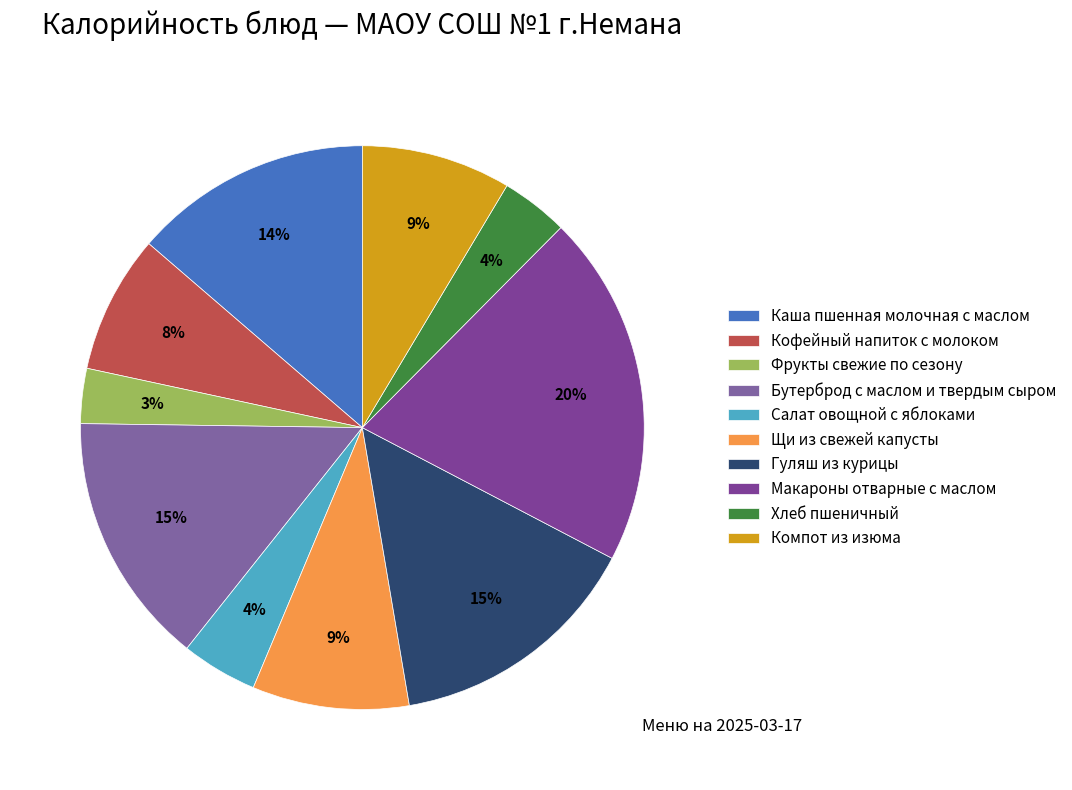

To the nearest percent, what is the combined percentage of Компот из изюма and Хлеб пшеничный?

12%